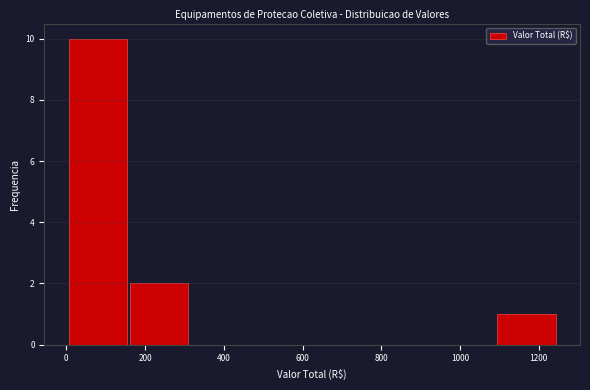

Reading left to right, transcribe this chart: for each bar, give the range it covers on the x-axis and its height. Neither the bar edges nor the heights are printed on the chart, so give them approximately, as read against the axes.

0 to 160: 10
160 to 320: 2
320 to 460: 0
460 to 620: 0
620 to 780: 0
780 to 940: 0
940 to 1100: 0
1100 to 1240: 1